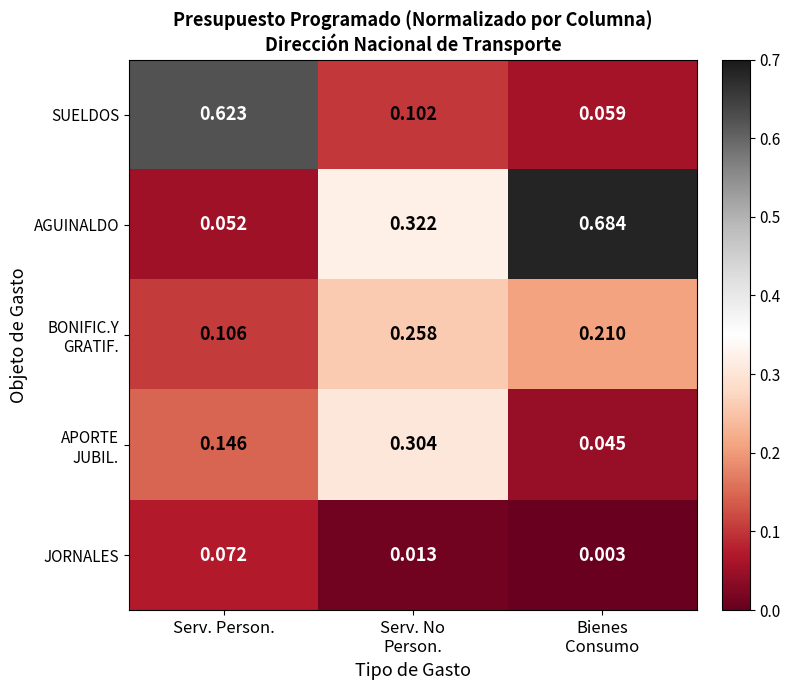

Which series has the largest total across all categories?

AGUINALDO